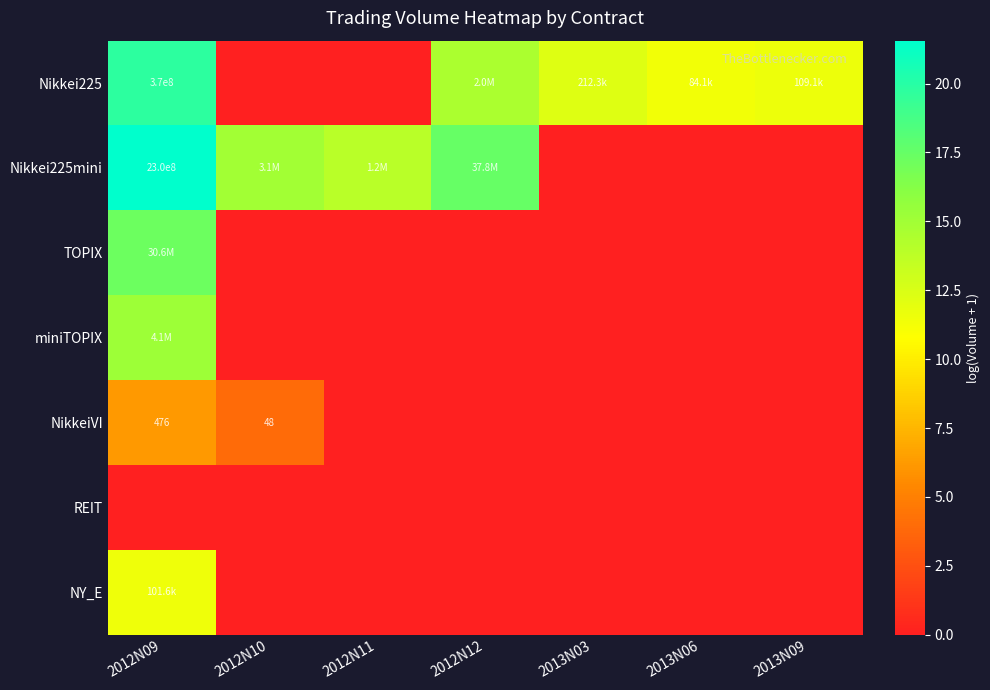

Between 2012N11 and 2012N12, which series saw the biggest shift?

Nikkei225